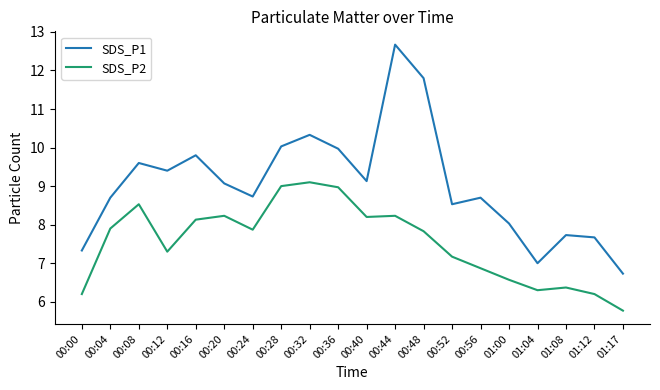

Which series changed the most between 00:04 and 00:32?

SDS_P1